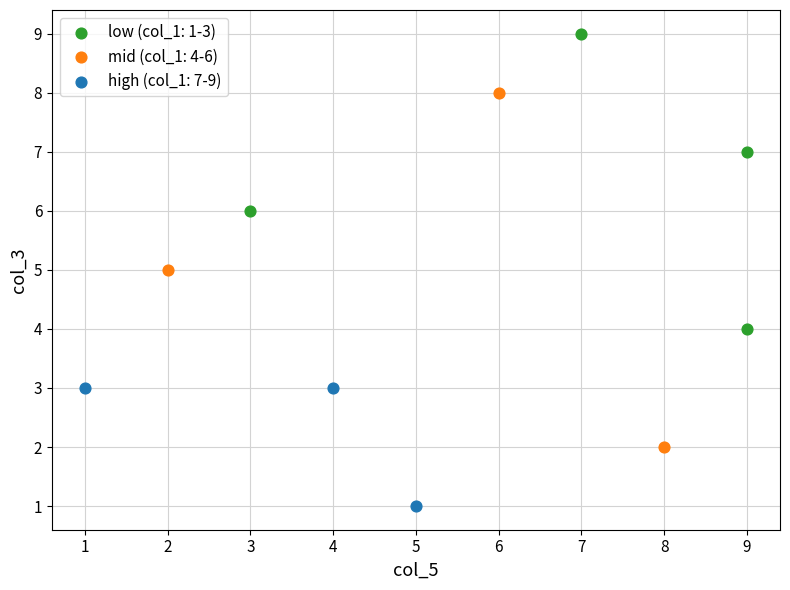

Which series reaches the minimum Y coordinate?

high (col_1: 7-9)